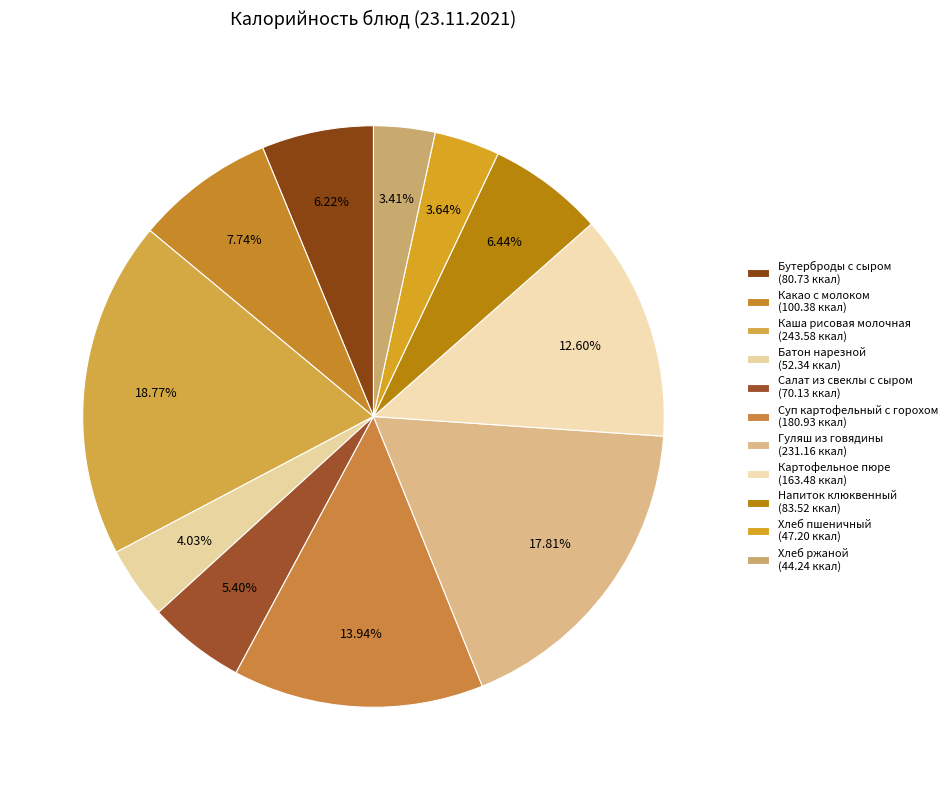

How many slices are in this pie chart?

11